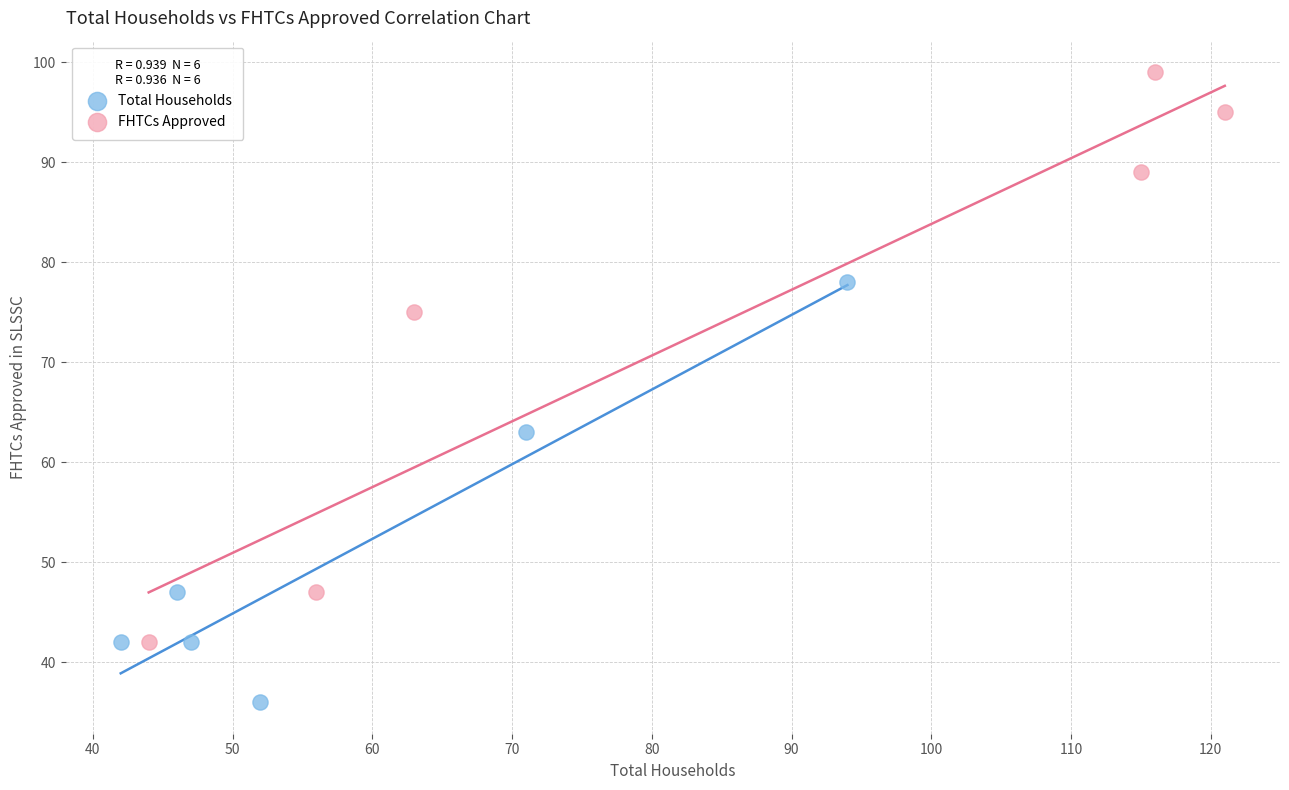

Which series has the largest Y range (max minus min)?

FHTCs Approved